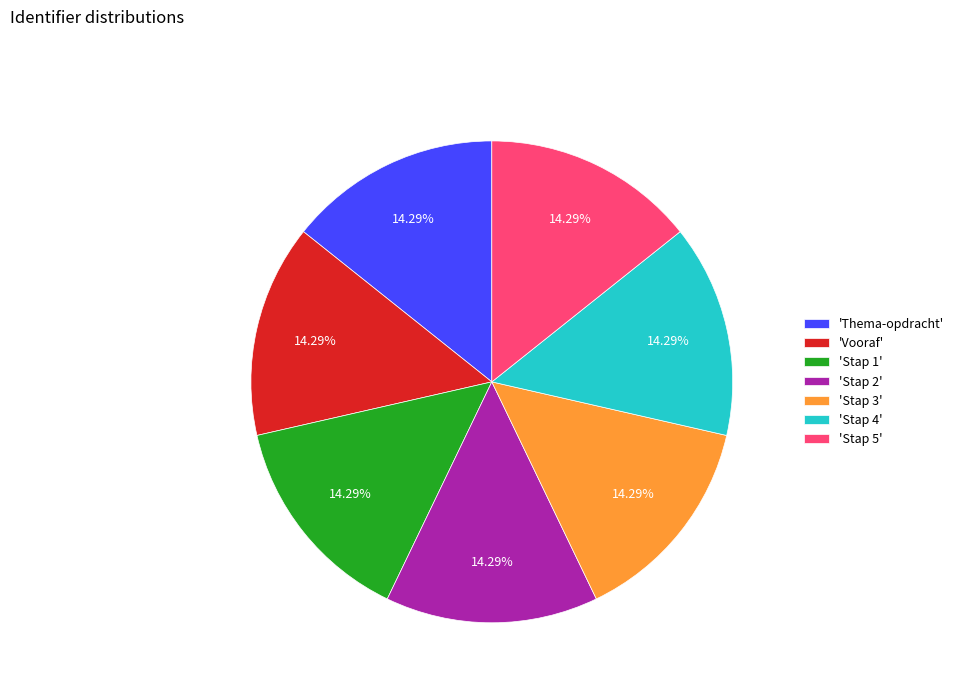

Is there a majority slice in this chart?

No